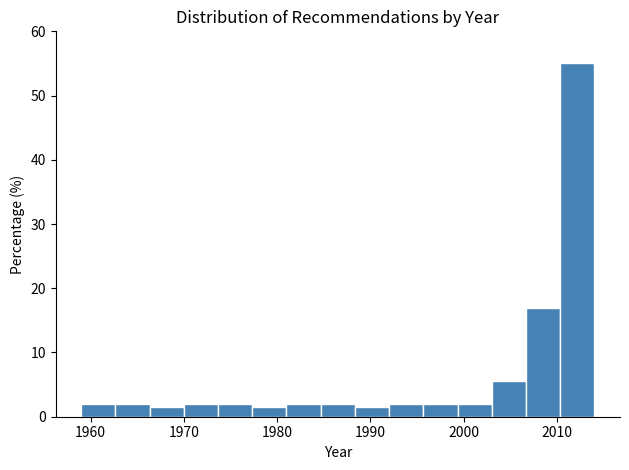

Around what value on the x-axis is the tallest bar? Give the approximate position of its centre, as read against the axis.

2012